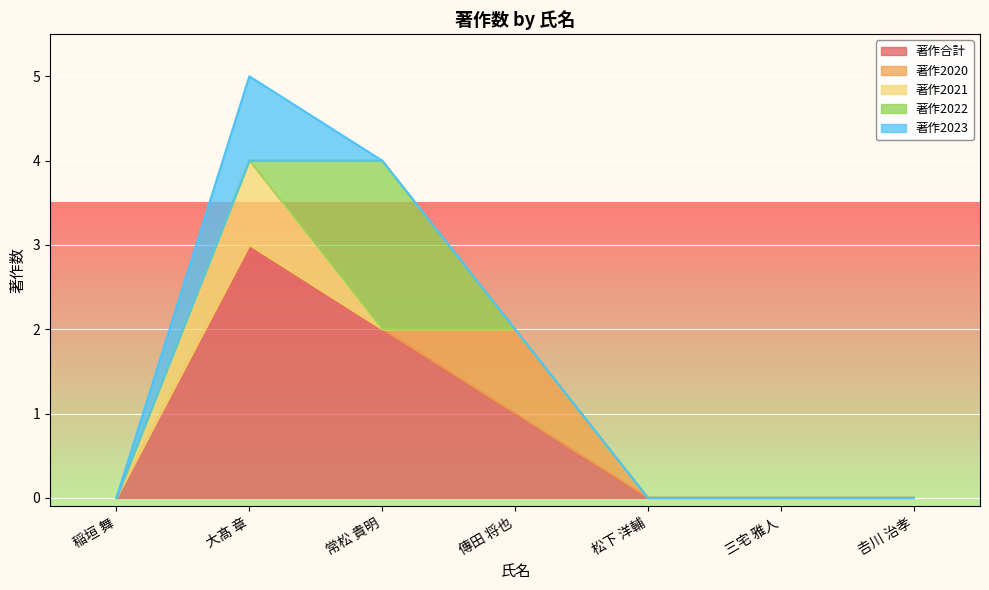

Which label corresponds to the smallest value in the chart?

稲垣 舞